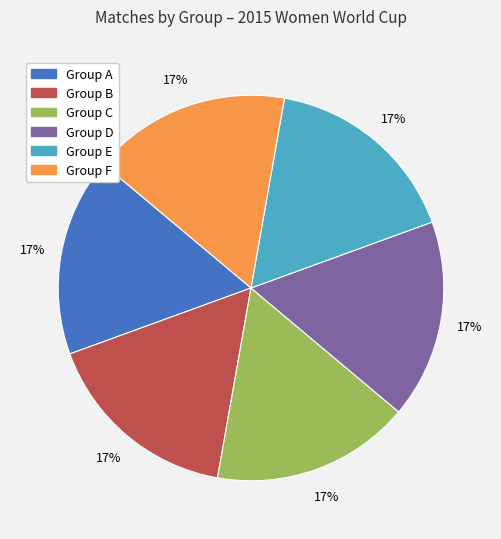

Does Group B account for over 50% of the chart?

No